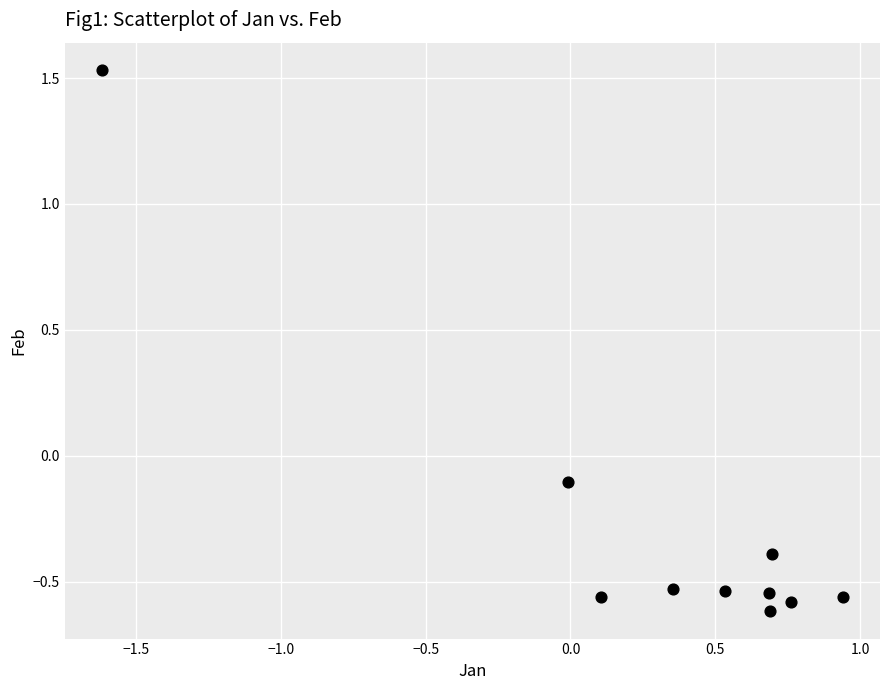

What is the average Y value?

-0.3